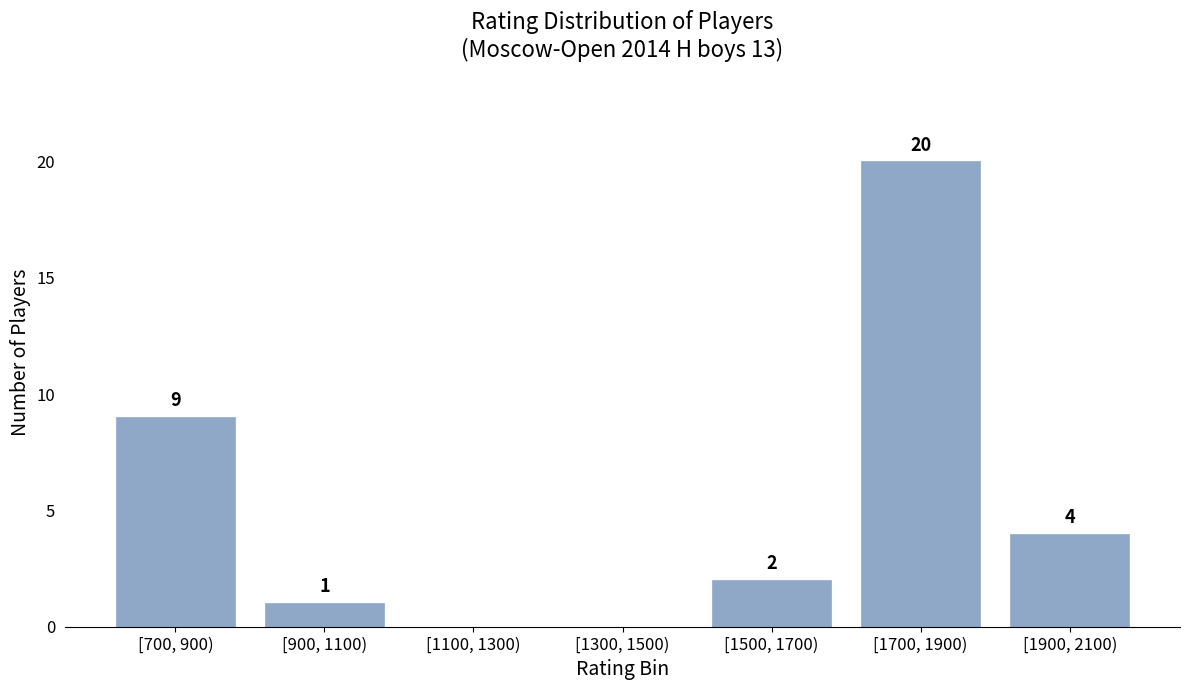

Reading left to right, extract all data points from this chart.

[700, 900)=9	[900, 1100)=1	[1100, 1300)=0	[1300, 1500)=0	[1500, 1700)=2	[1700, 1900)=20	[1900, 2100)=4